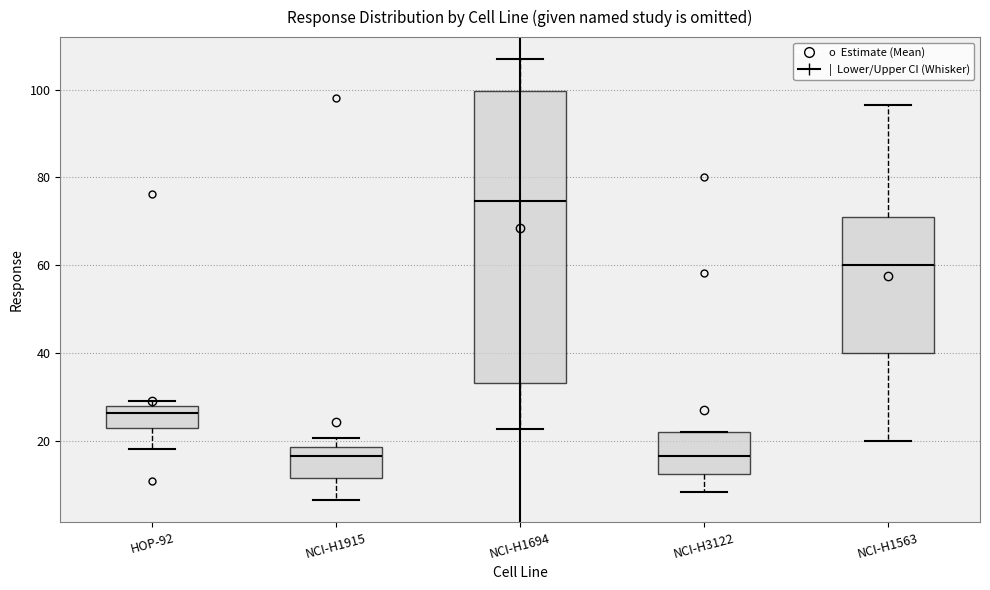

Reading left to right, read every box against the y-axis: the position of its median line, the range the box covers, and the ends of its whiskers. The values are not printed on the chart, so give them approximately, as read against the axis.

HOP-92: median 26, box 22 to 28, whiskers 18 to 30
NCI-H1915: median 16, box 12 to 18, whiskers 6 to 20
NCI-H1694: median 74, box 34 to 100, whiskers 22 to 106
NCI-H3122: median 16, box 12 to 22, whiskers 8 to 22
NCI-H1563: median 60, box 40 to 72, whiskers 20 to 96